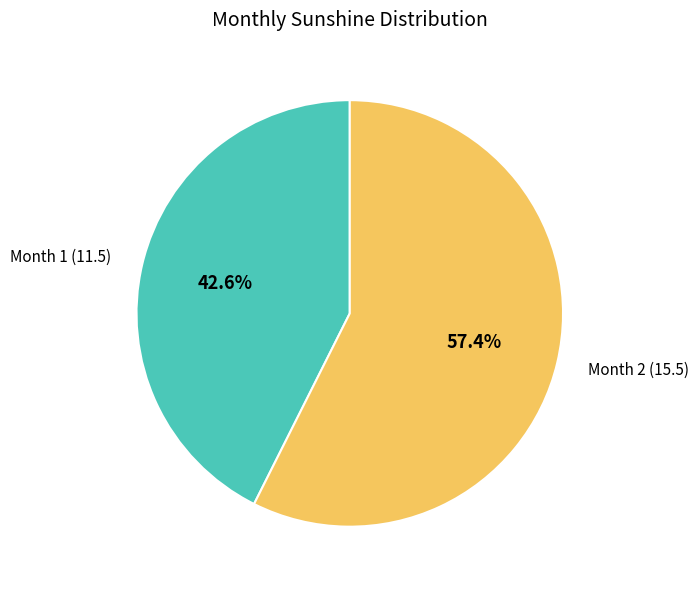

To the nearest percent, what is the average slice percentage?

50%